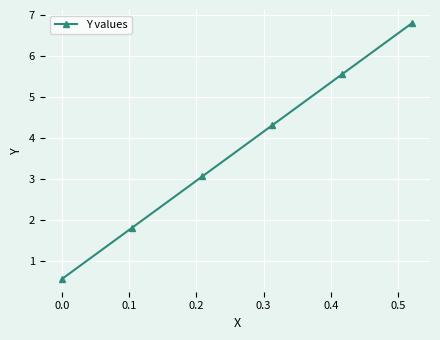

What is the maximum value shown in the chart?

6.8